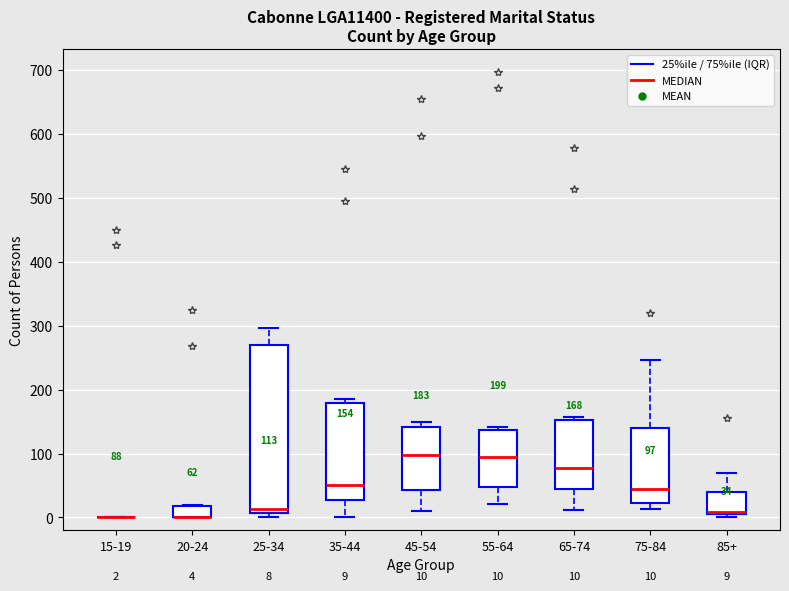

Comparing the boxes themselves (not the whiskers), which one is the tallest?

25-34